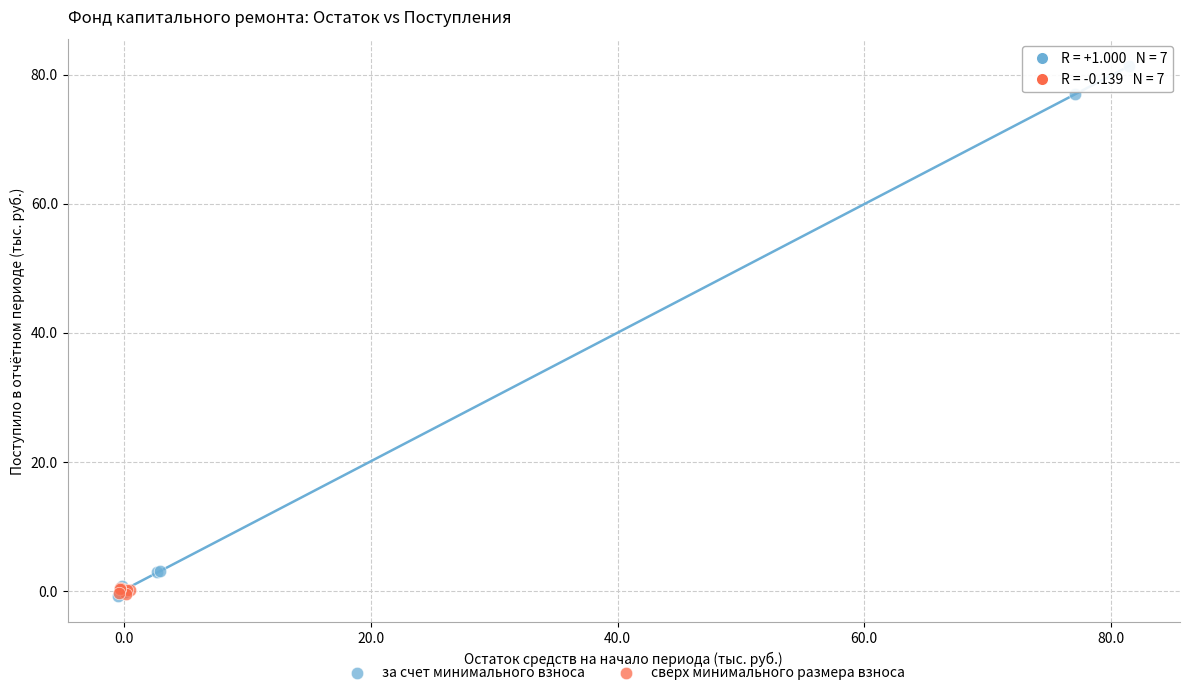

Which series contains the highest Y value?

за счет минимального взноса